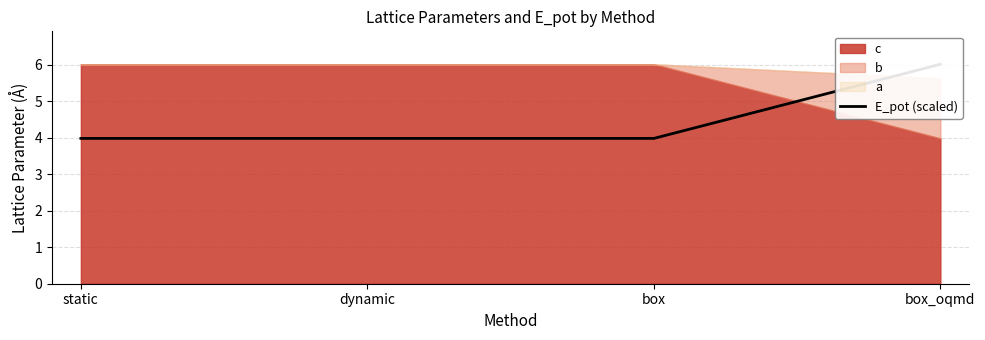

Which has a higher value, box or static?

box